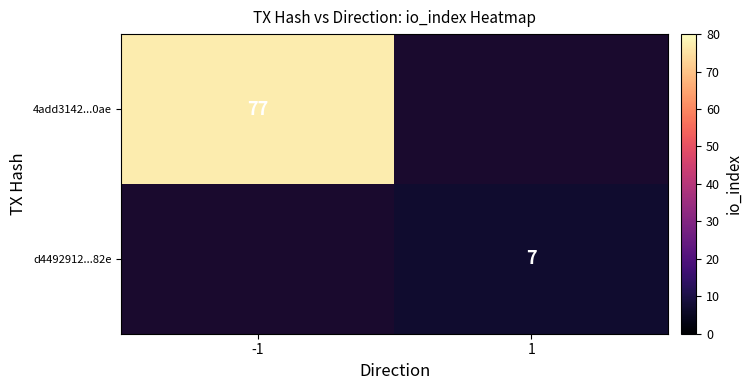

The value of d4492912...82e at 1 is 5. True or false?

False